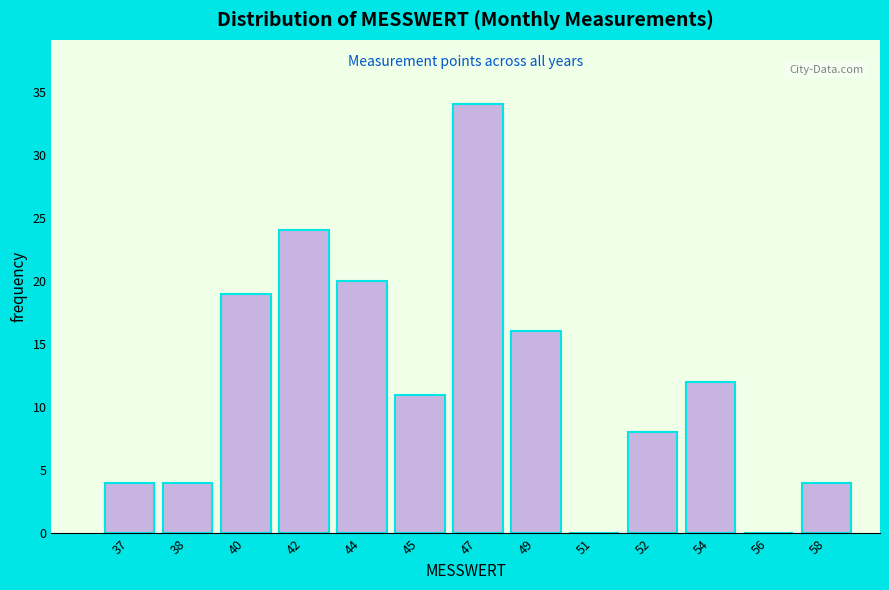

Reading right to left, transcribe all the data shown in this chart.

58=4	56=0	54=12	52=8	51=0	49=16	47=34	45=11	44=20	42=24	40=19	38=4	37=4